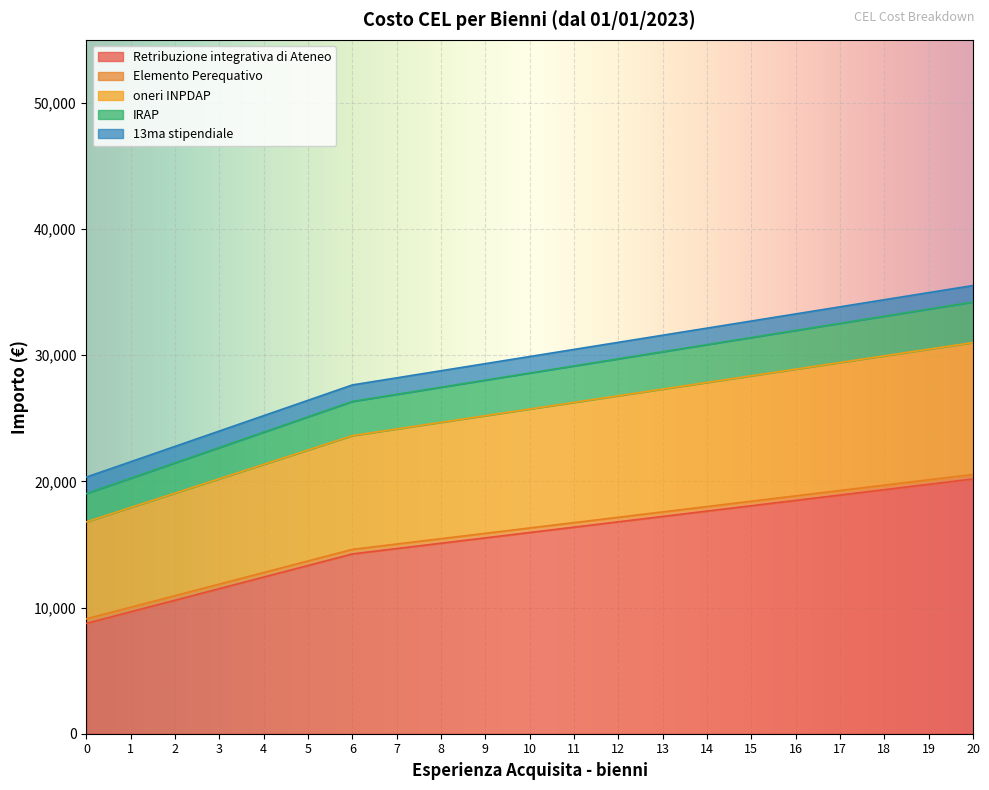

At which category is the sum across all series the highest?

20